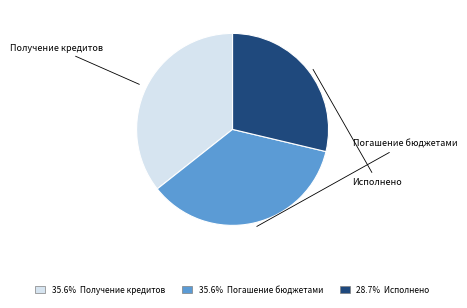

Which category has the smallest portion of the pie?

Исполнено